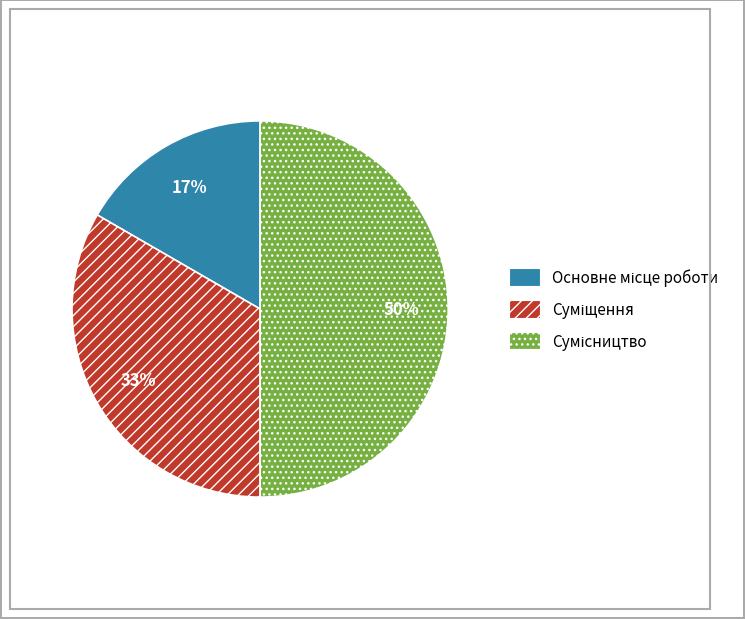

To the nearest percent, what is the average slice percentage?

33%